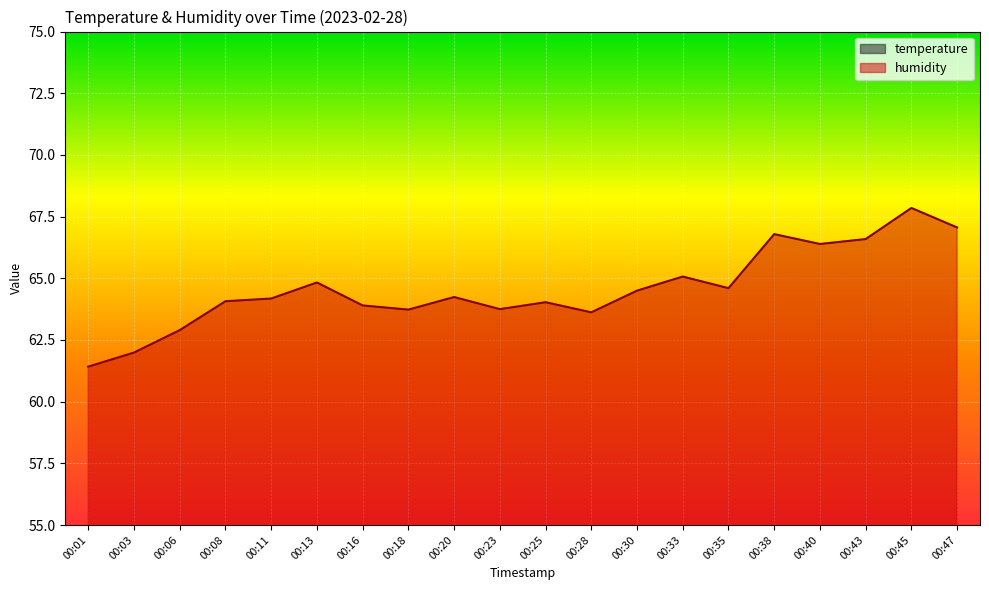

Between 00:28 and 00:30, which is larger?

00:28